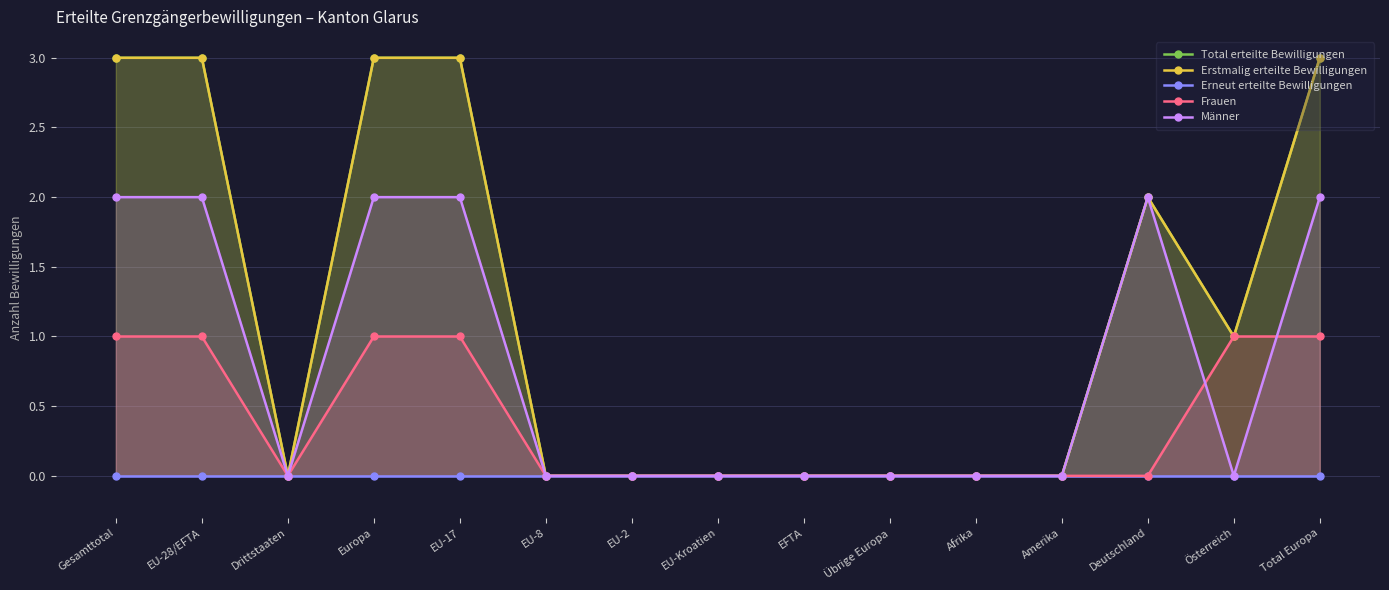

True or false: Erneut erteilte Bewilligungen has more than 1 points higher than both neighbors.

False